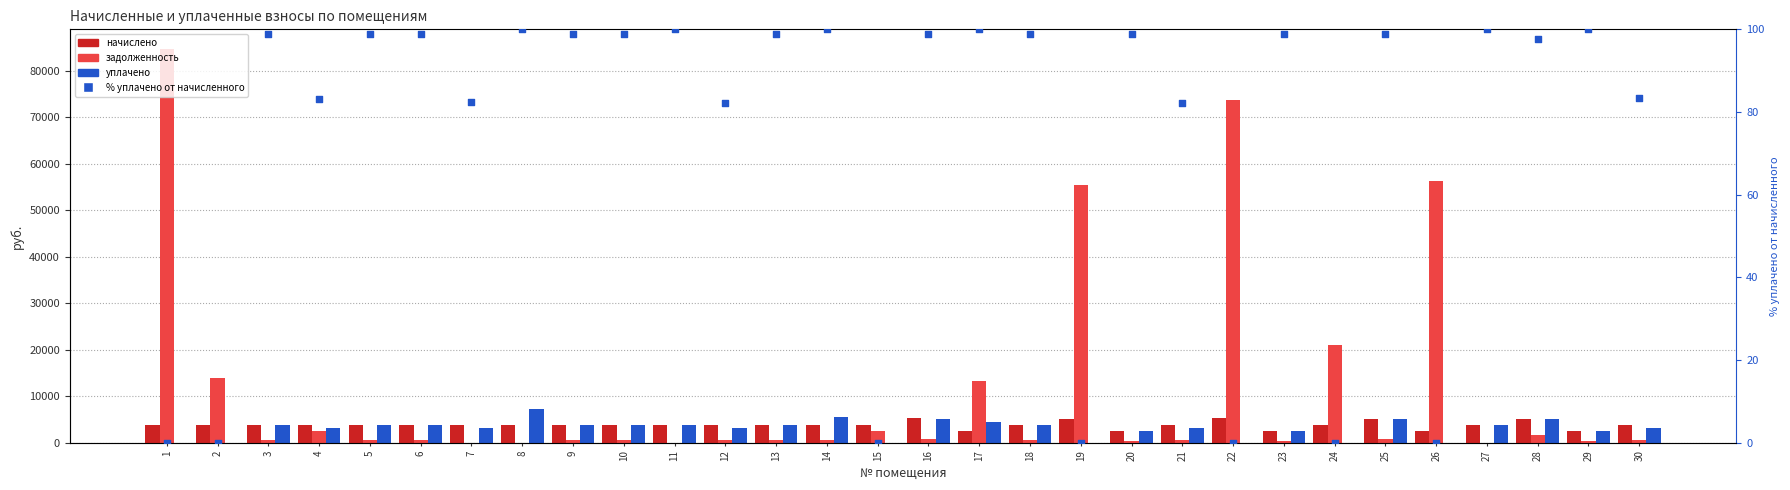

Which series contains the lowest Y value?

задолженность